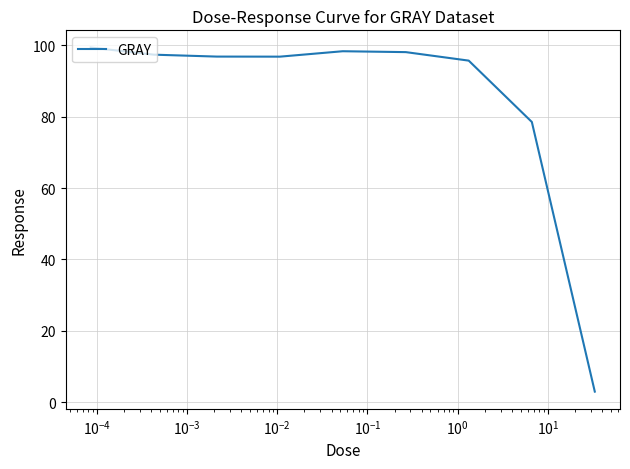

What is the smallest value displayed?

2.9